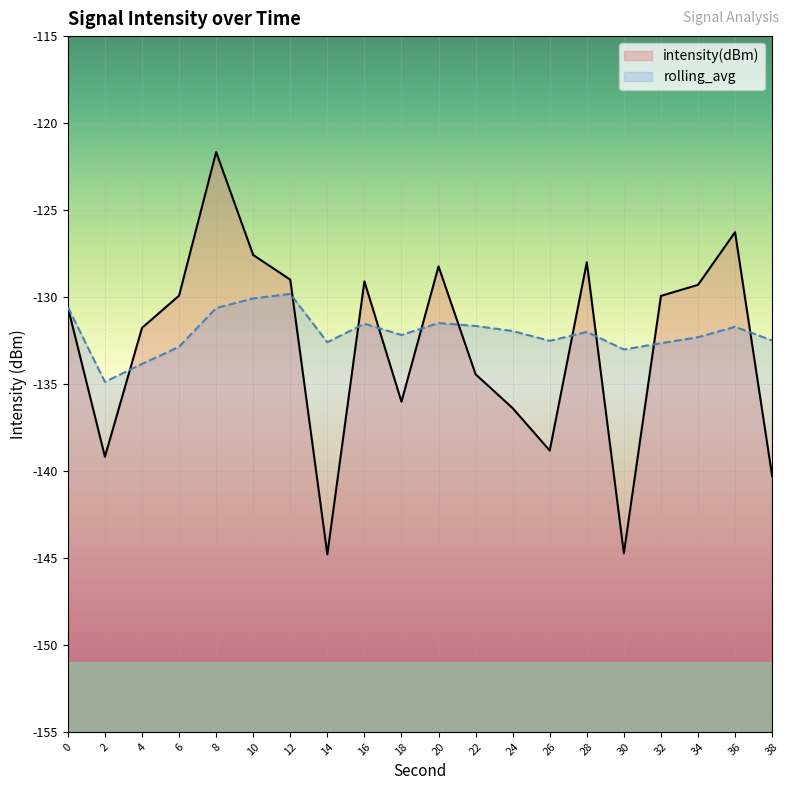

What value does the intensity(dBm) series have at 22?

-134.4